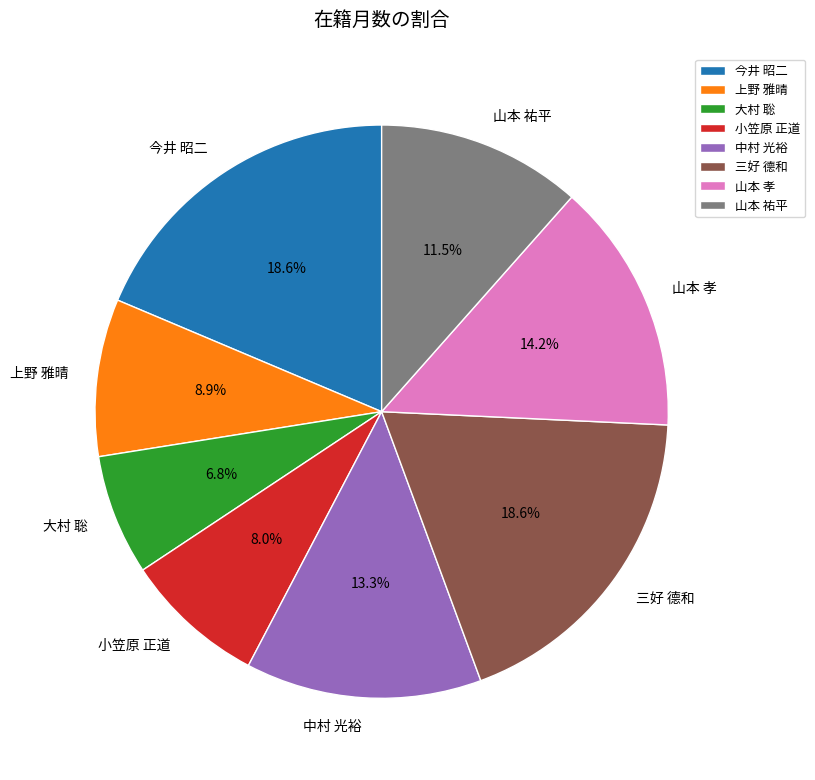

Does 小笠原 正道 account for over 50% of the chart?

No